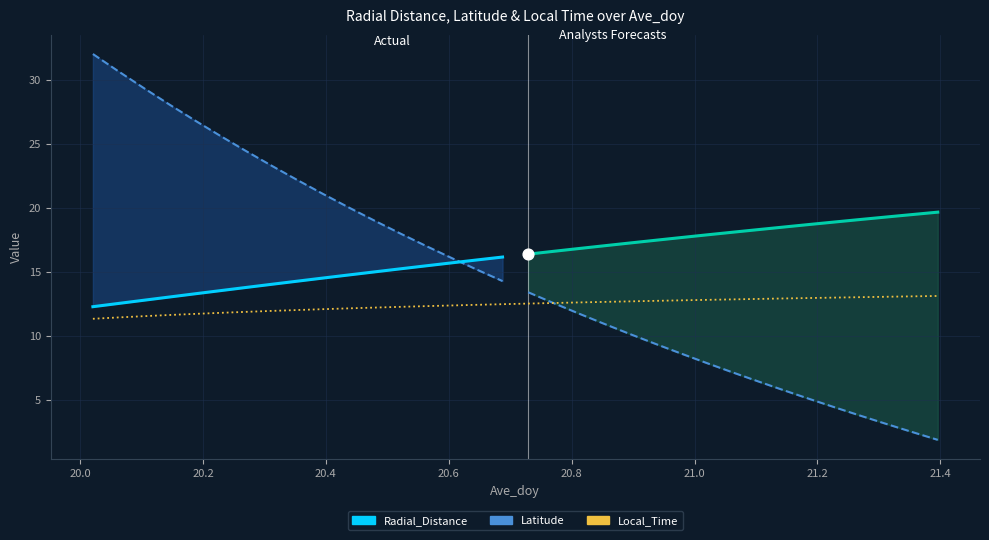

Is the value of Local_Time at 20.3125 greater than the value of Latitude at 21.0208?

Yes